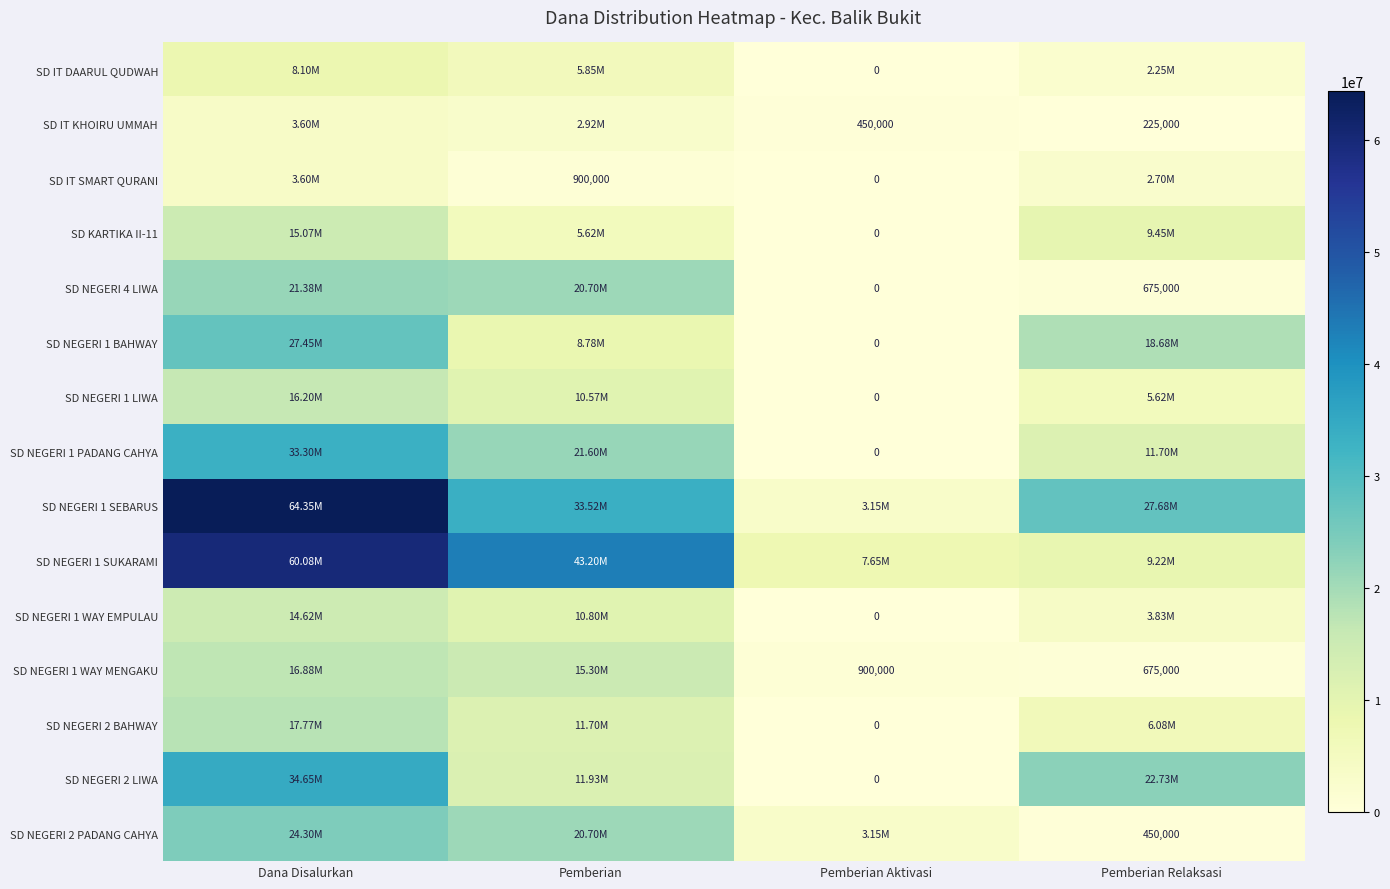

At which category is the sum across all series the highest?

Dana Disalurkan